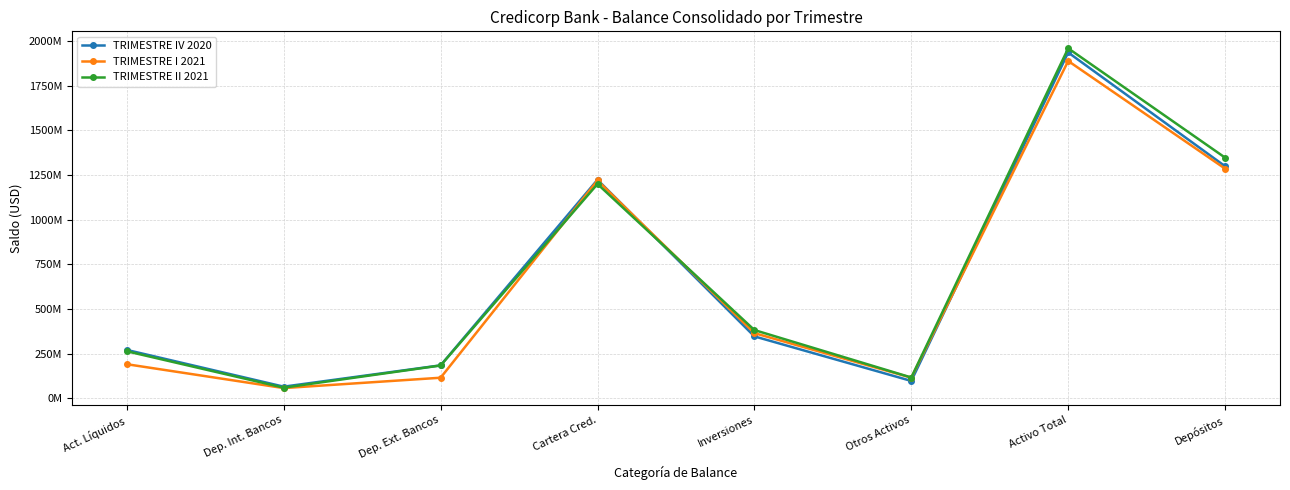

How many interior local valleys does the TRIMESTRE IV 2020 series have?

2